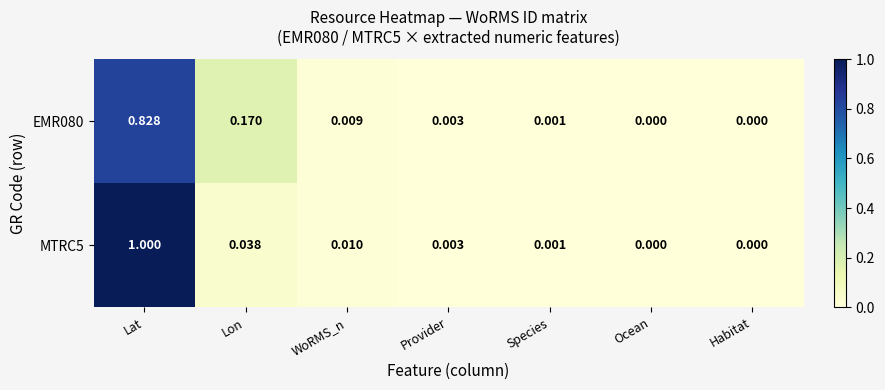

Is the value of EMR080 at Provider greater than the value of MTRC5 at Lat?

No